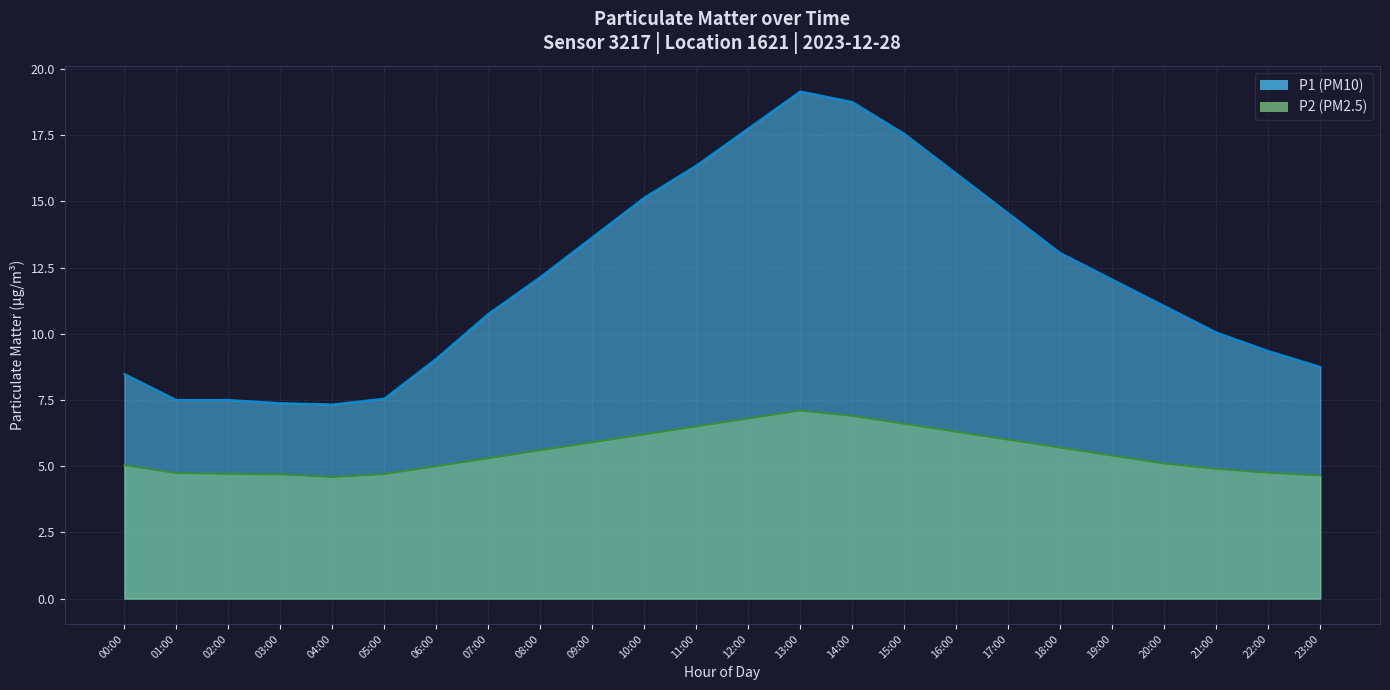

At which label is the value closest to 5?

06:00